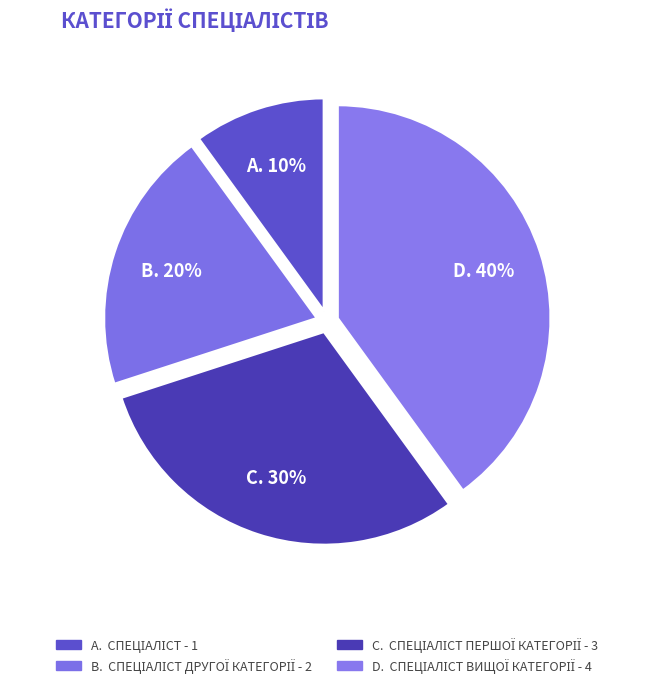

Count the number of slices in the pie.

4